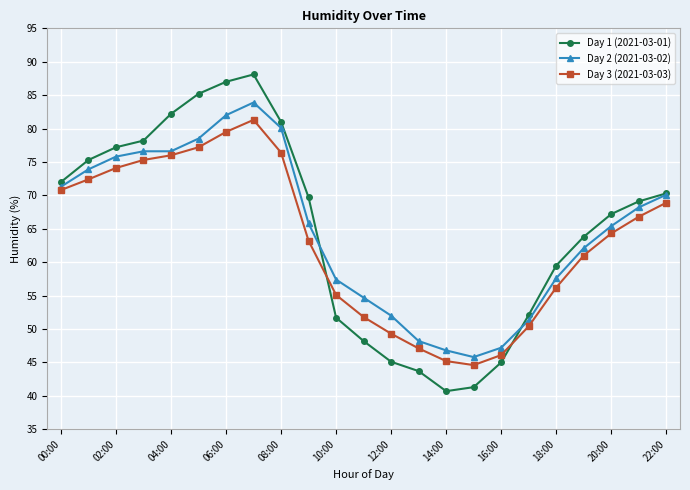

Which series has the widest spread of values?

Day 1 (2021-03-01)